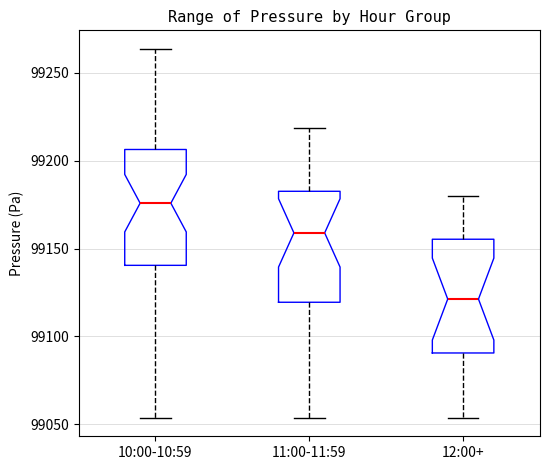

Where does the lower whisker of the box for 12:00+ end on the y-axis? The values are not printed on the chart, so give them approximately, as read against the axis.

99055